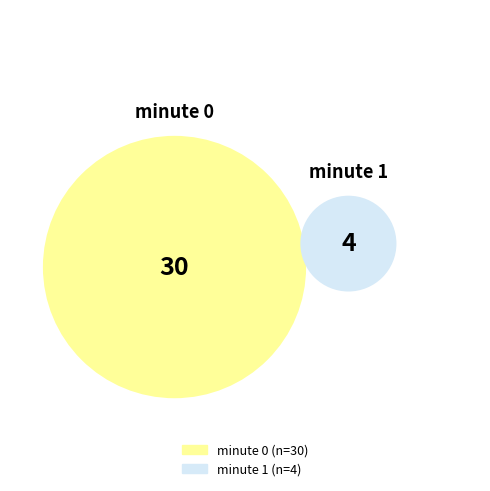

Count the number of slices in the pie.

2